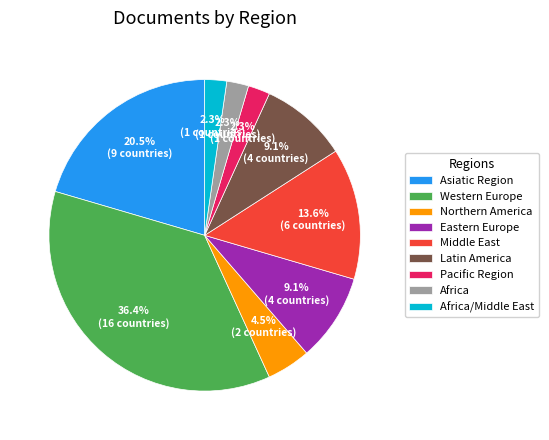

What is the total percentage of Northern America and Pacific Region?

6.8%